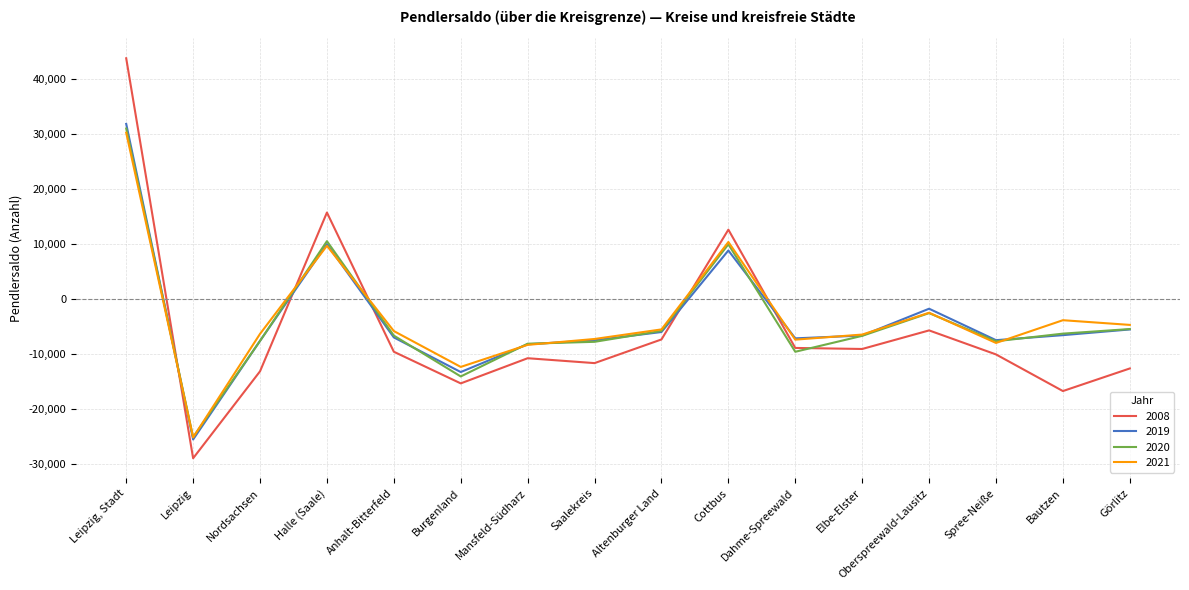

Which label corresponds to the smallest value in the chart?

Leipzig